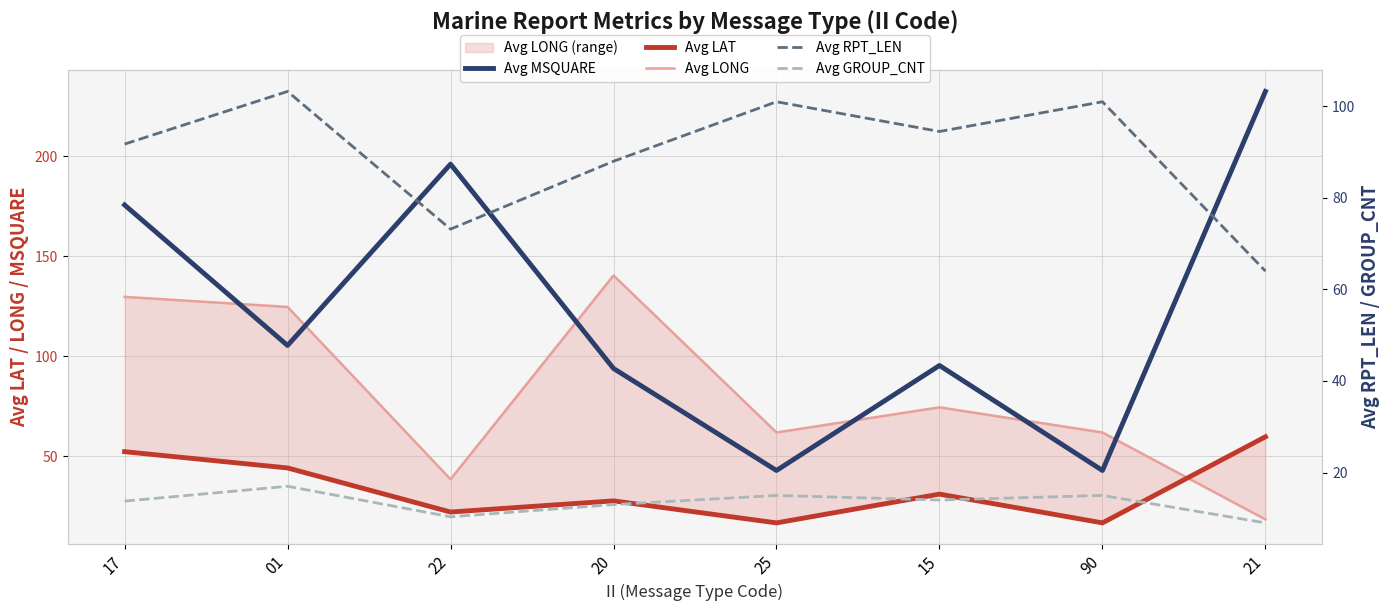

Count the number of categories in the chart.

8